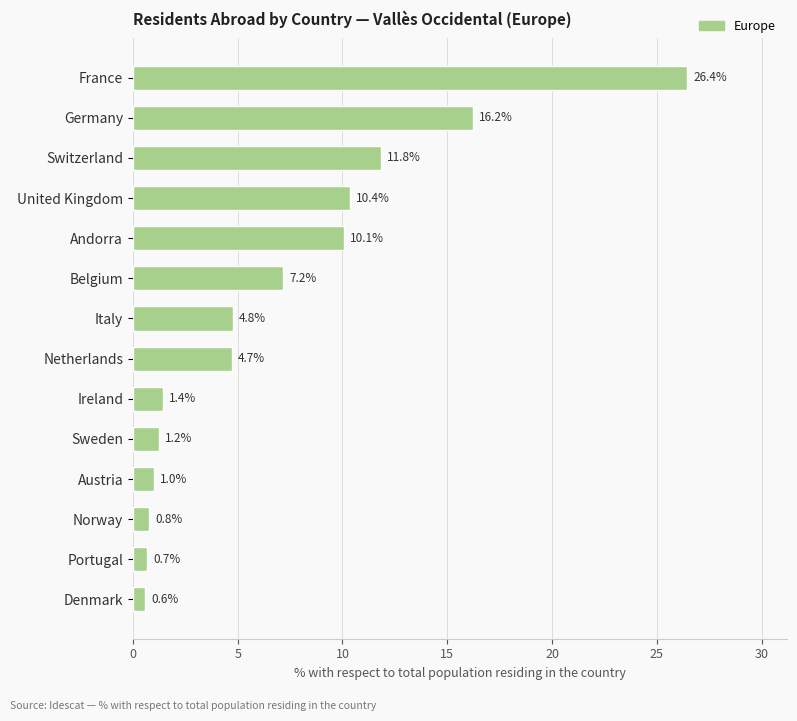

Which category has the lowest value across all series?

Denmark